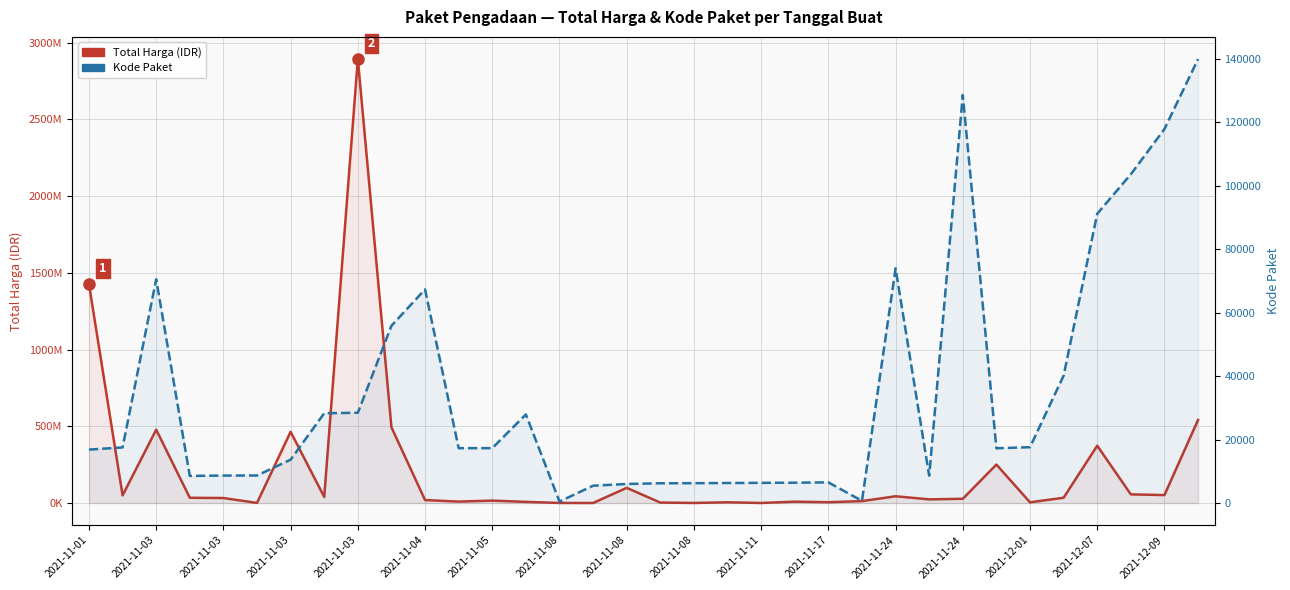

True or false: Total Harga (IDR) has more than 0 points higher than both neighbors.

True